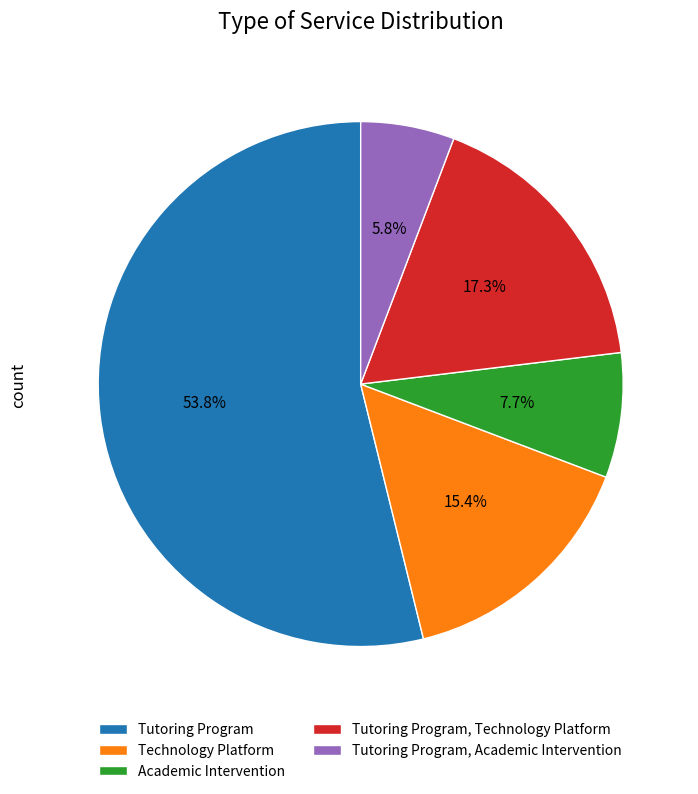

Does Tutoring Program represent more than half of the total?

Yes